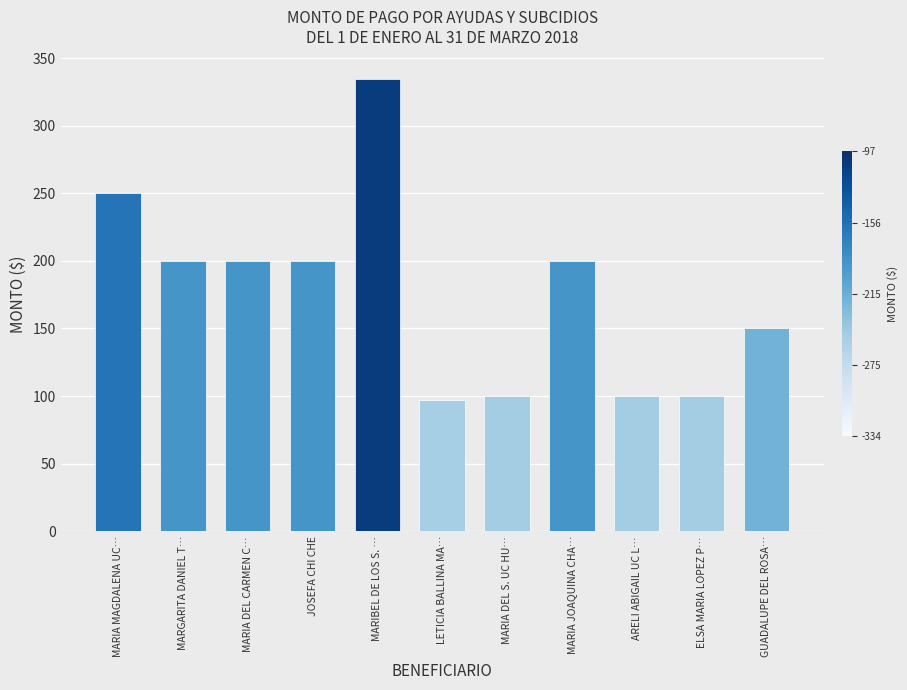

What is the value of the 9th bar from the left?

100.0